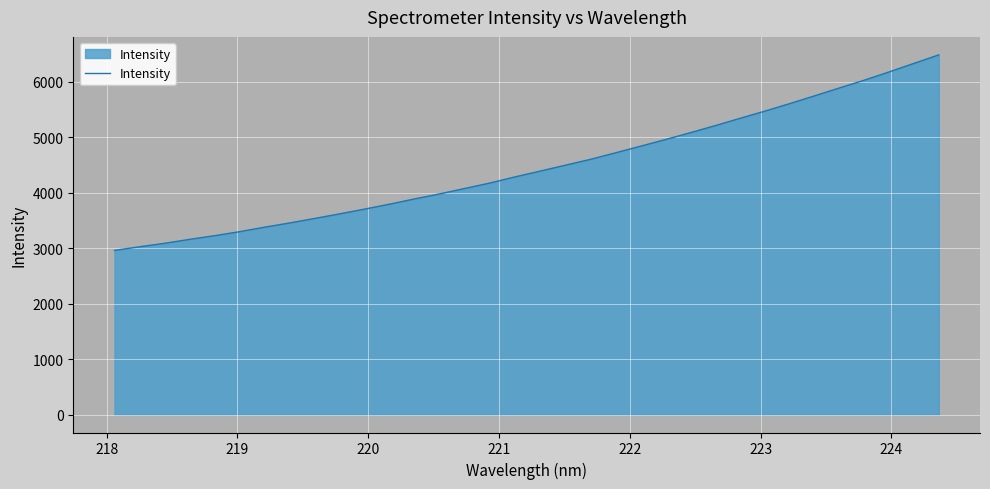

What is the greatest value displayed?

6485.6